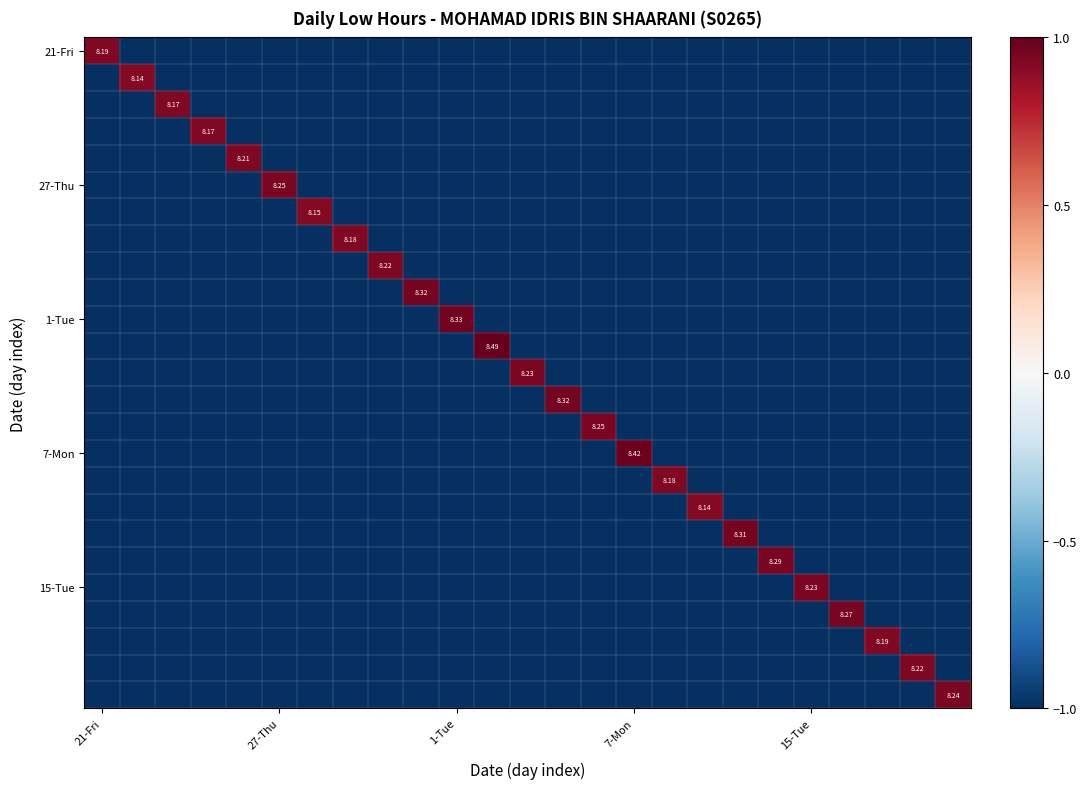

Which category has the highest value across all series?

11